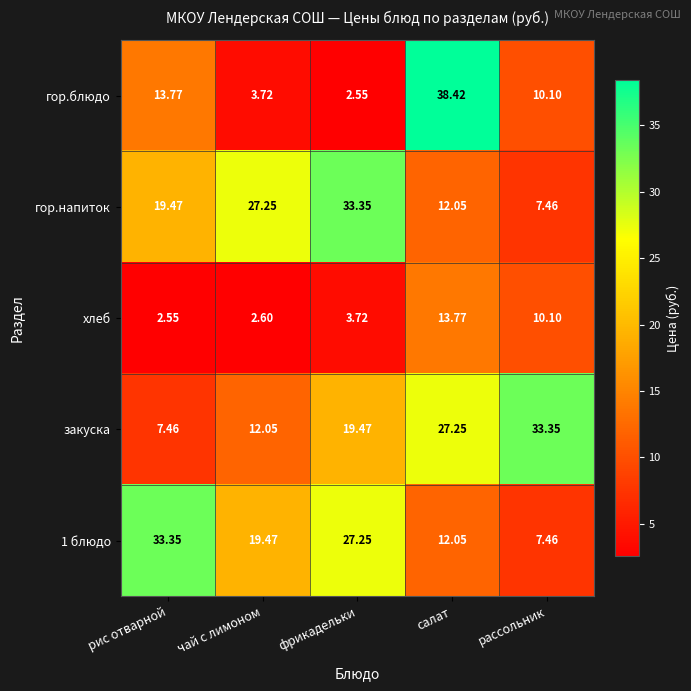

At how many categories does at least one series exceed 38?

1